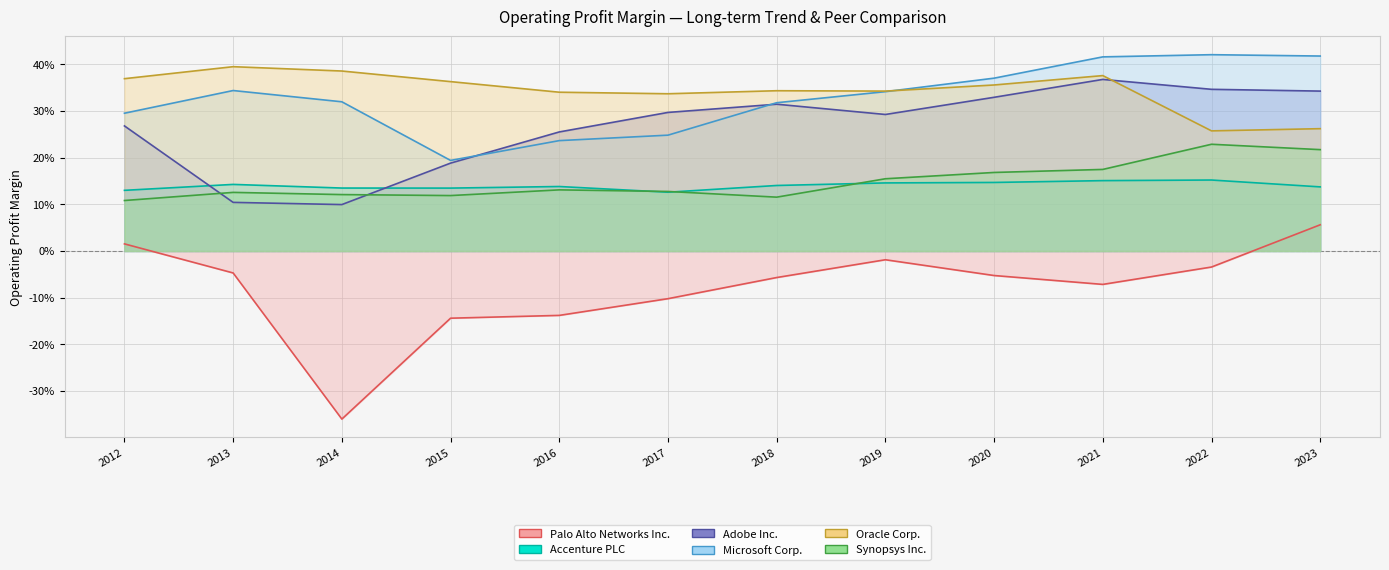

What is the difference between the maximum and minimum values in the Palo Alto Networks Inc. series?

0.4